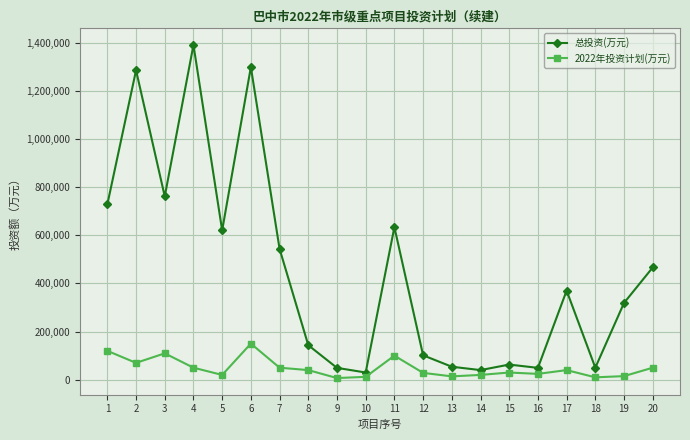

What is the average value of the 总投资(万元) series?

449761